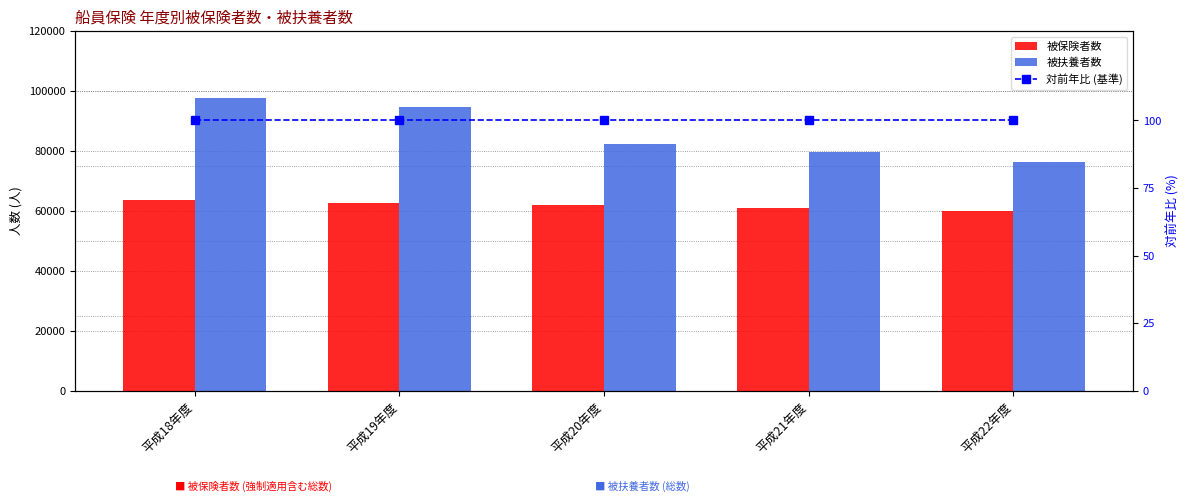

What is the greatest value displayed?

97846